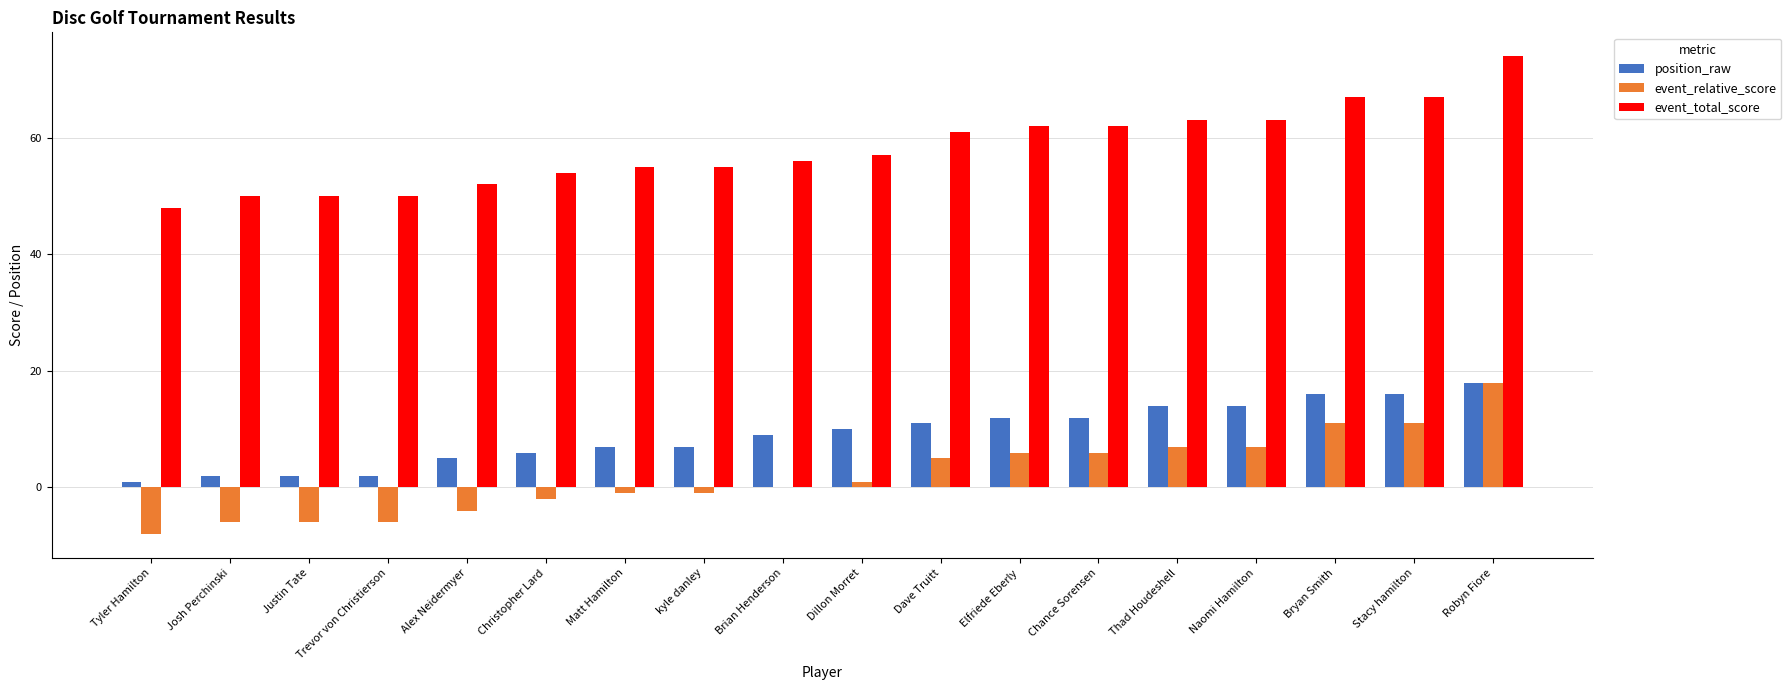

What is the highest value of the position_raw series?

18